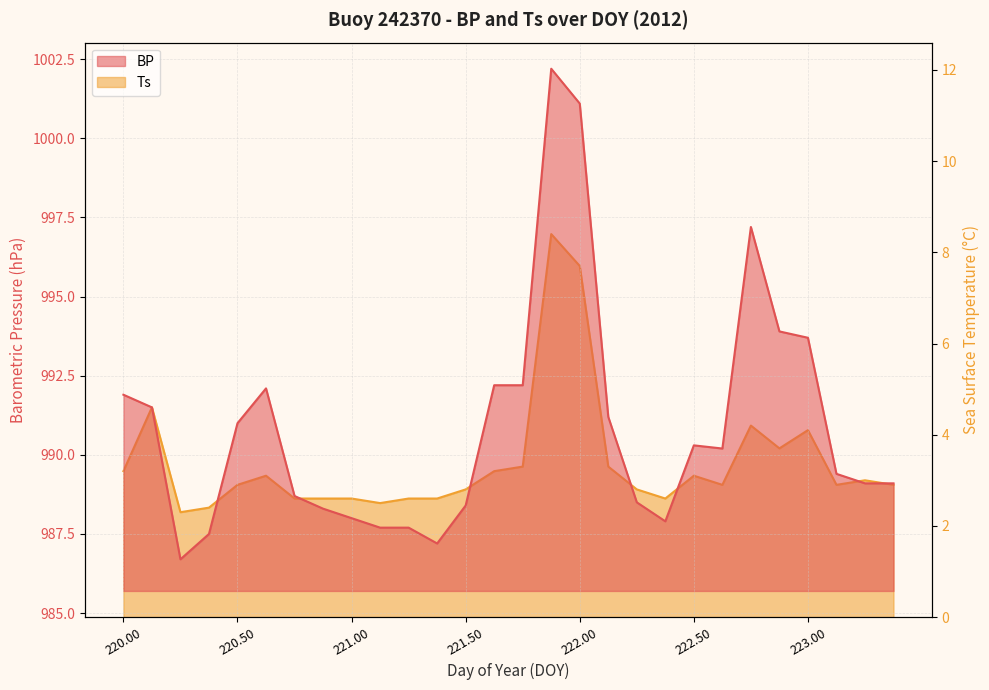

Which label corresponds to the smallest value in the chart?

220.25